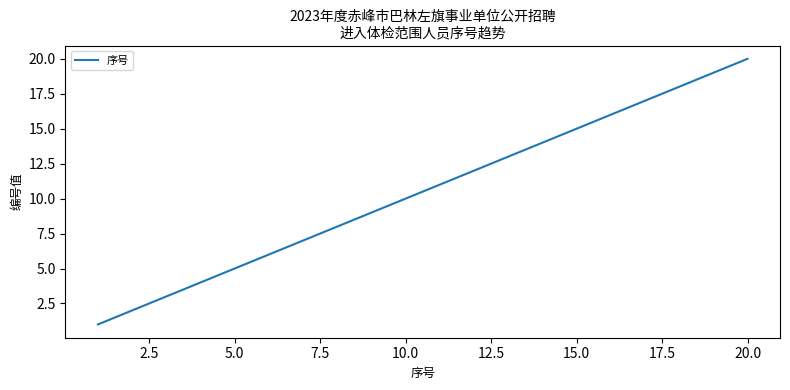

What is the difference between the maximum and minimum values?

19